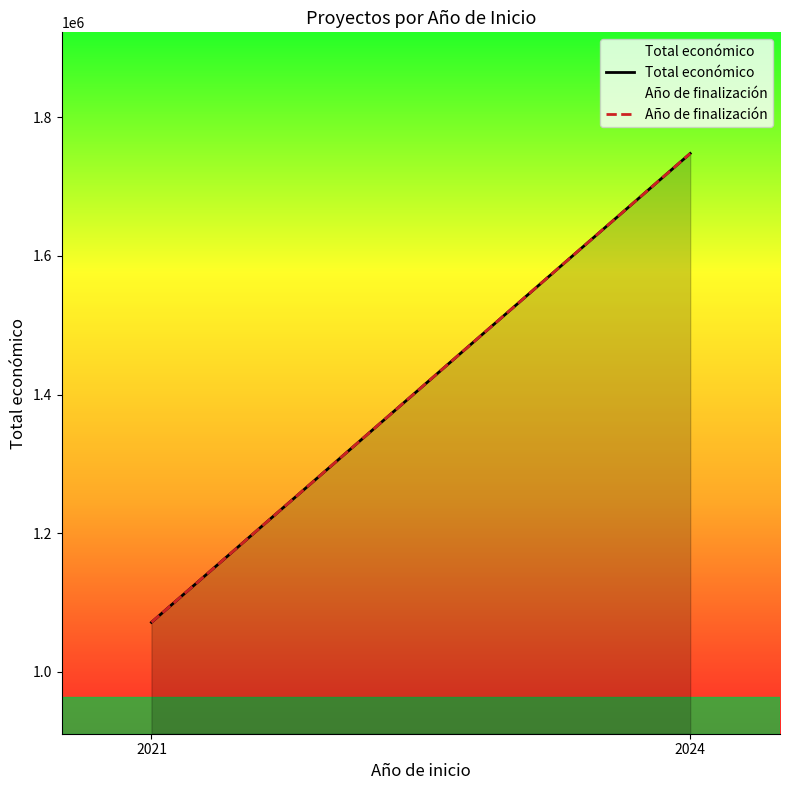

What is the maximum value shown in the chart?

1747762